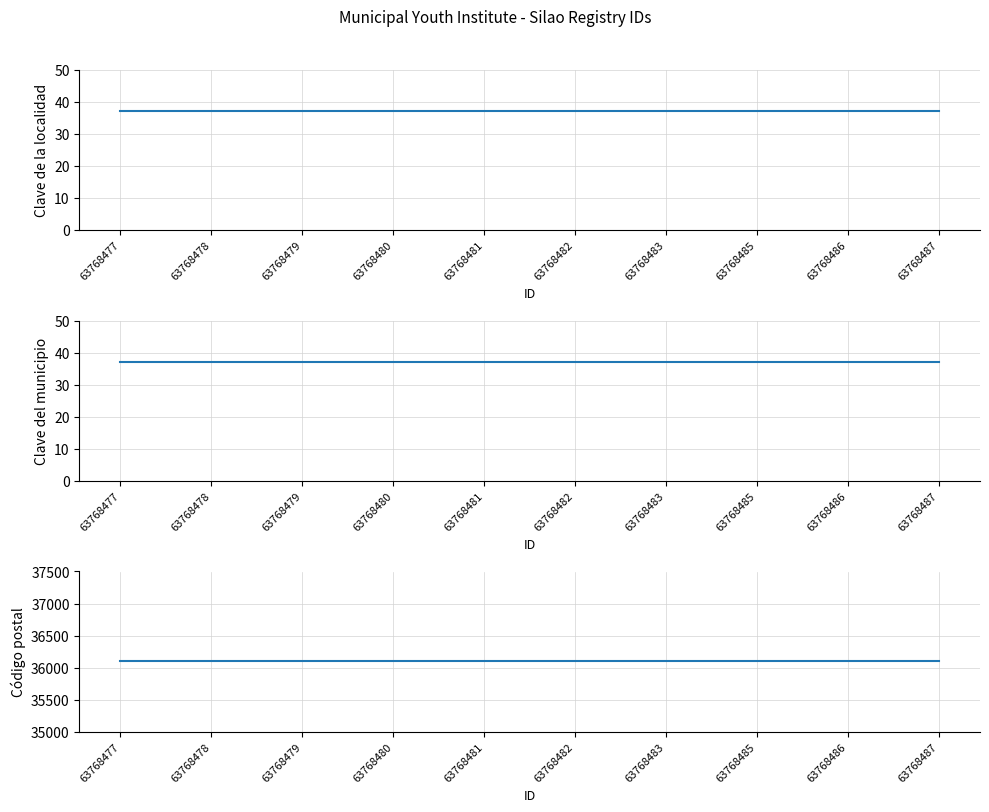

What is the total value across all series at 63768480?

36174